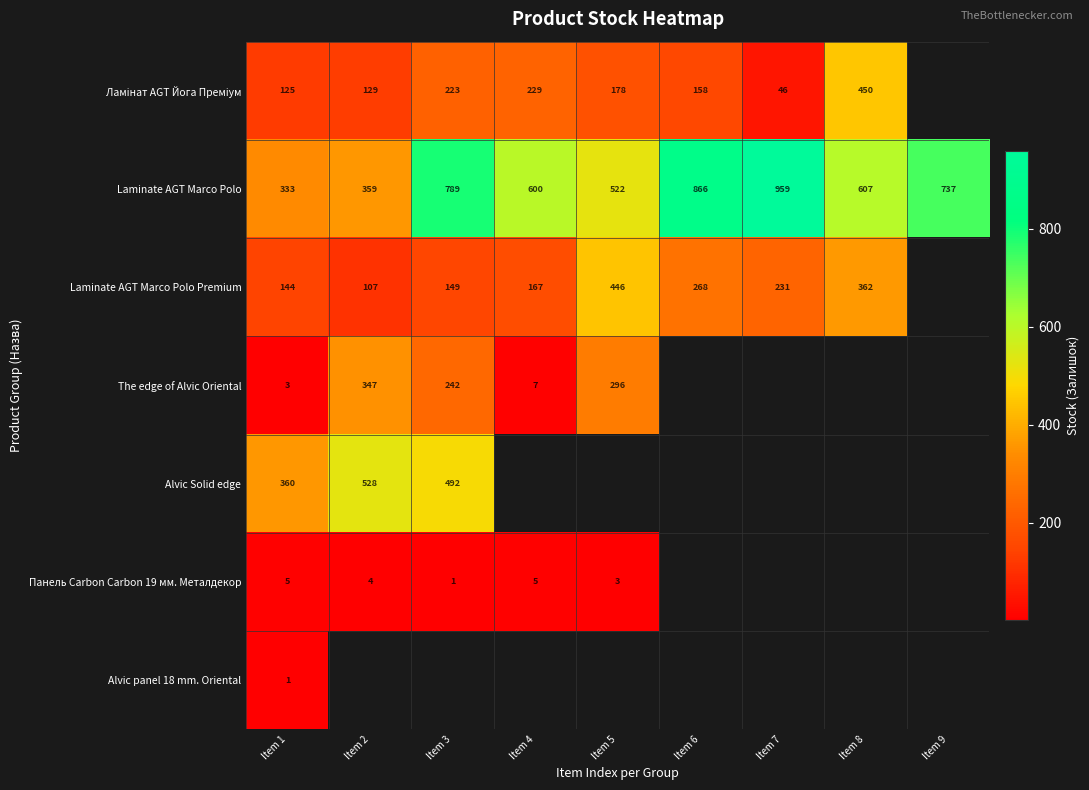

Read the Laminate AGT Marco Polo value at Item 1.

333